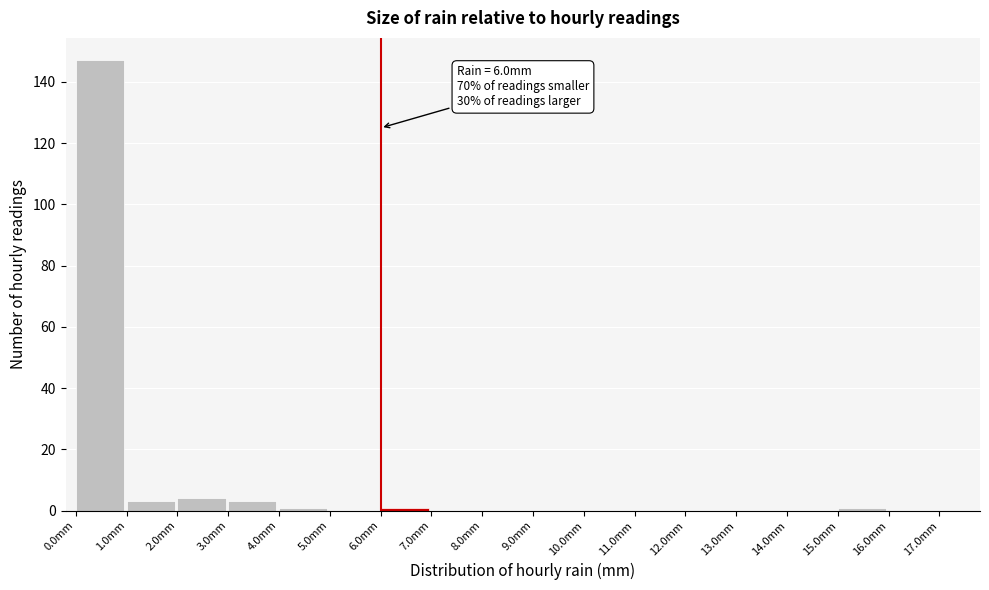

Over which range of the x-axis is the bar tallest?

0 to 1